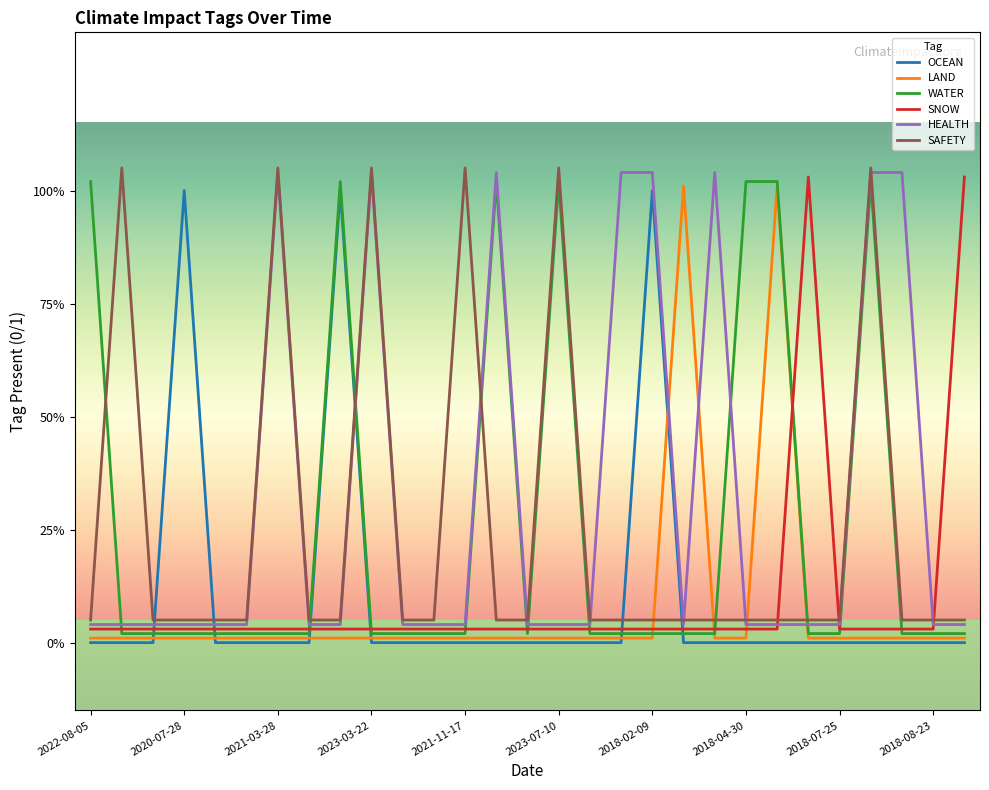

Is this an area chart (filled region under the line)?

No